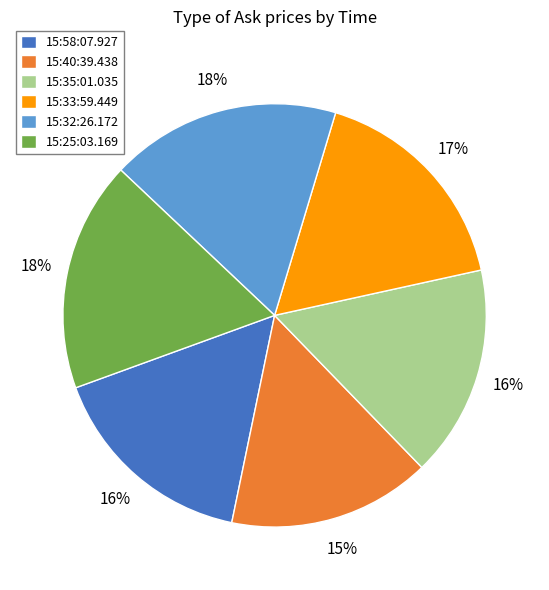

Do 15:33:59.449 and 15:25:03.169 together represent more than half of the pie?

No